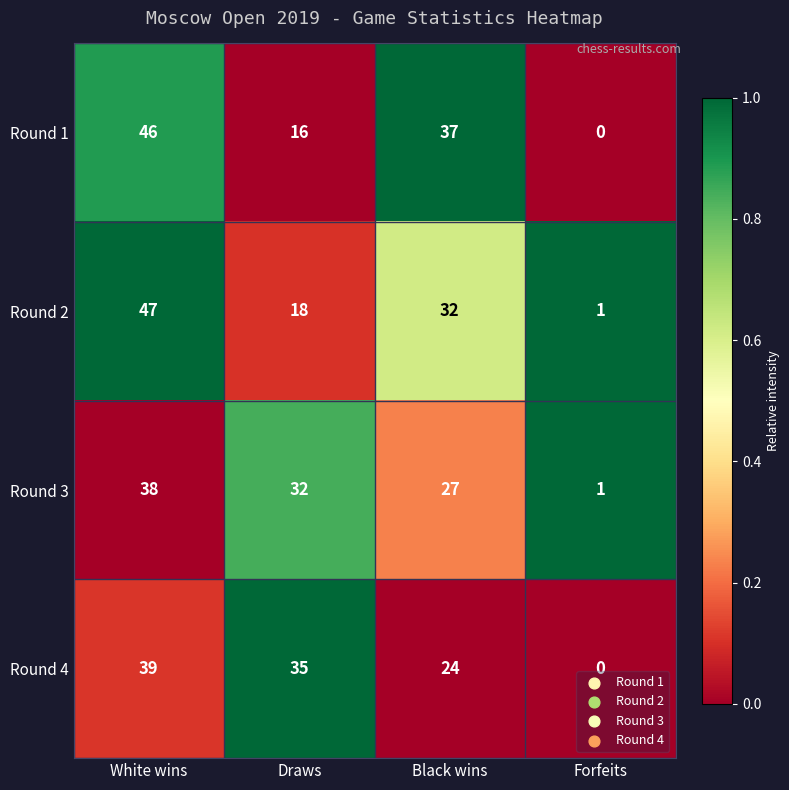

At which category does the chart reach its minimum across all series?

Forfeits